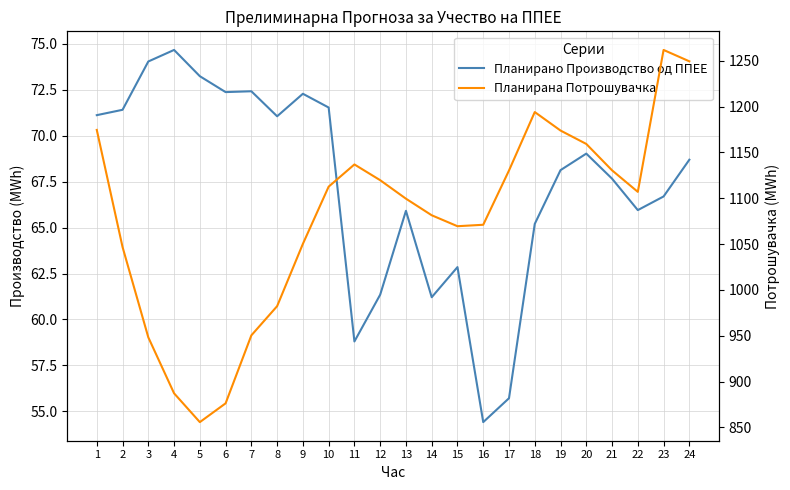

What is the difference between the Планирано Производство од ППЕЕ values at 22 and 2?

5.5